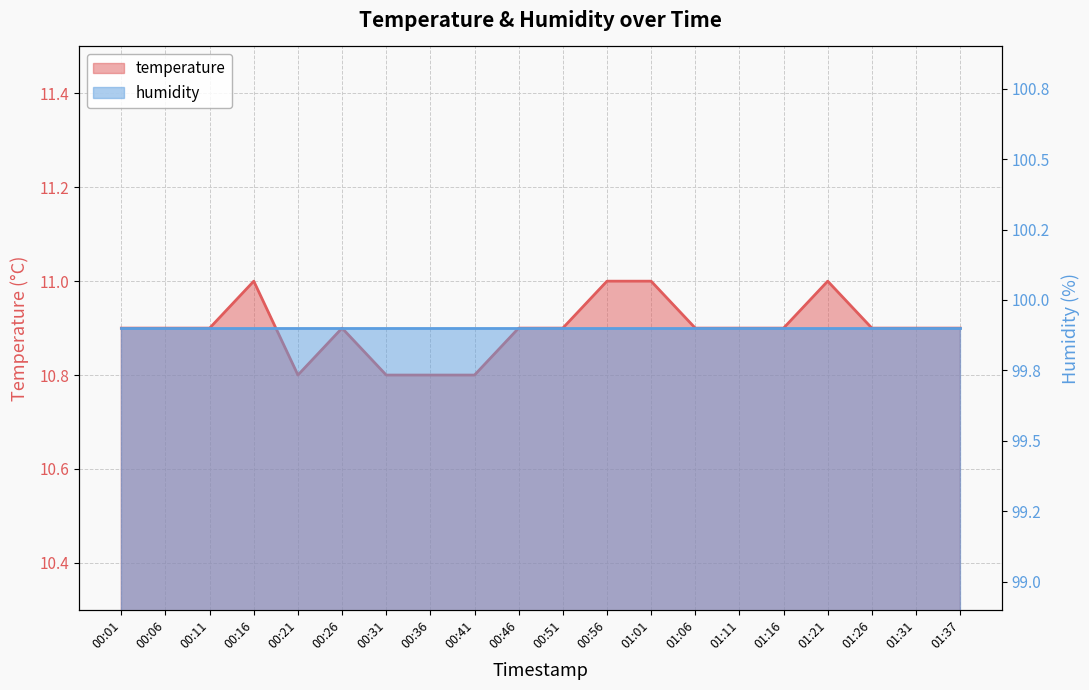

The value at 00:21 is 10.8. True or false?

True